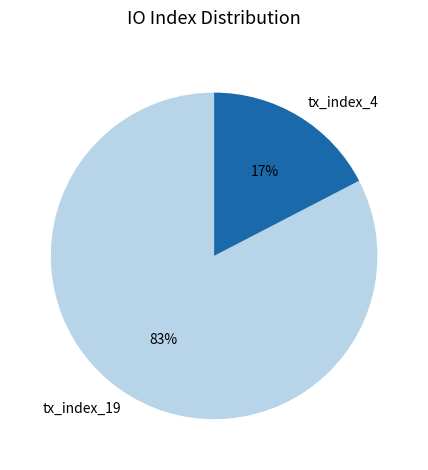

To the nearest percent, what is the average slice percentage?

50%